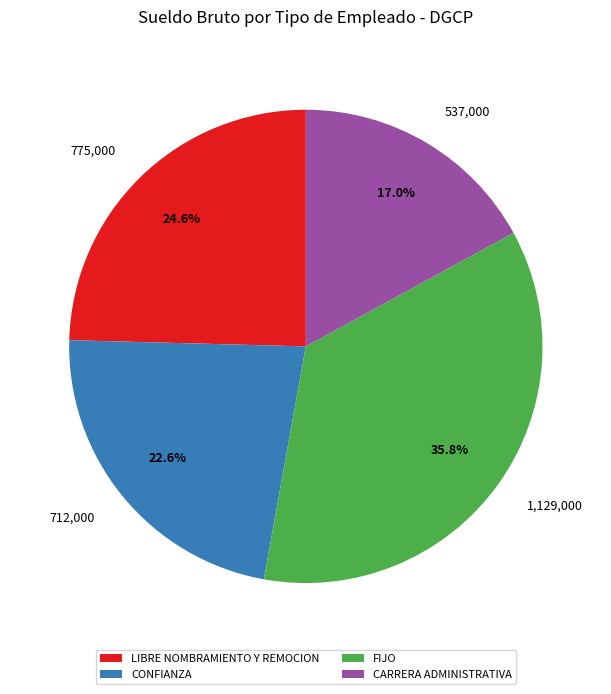

Between CARRERA ADMINISTRATIVA and CONFIANZA, which is larger?

CONFIANZA